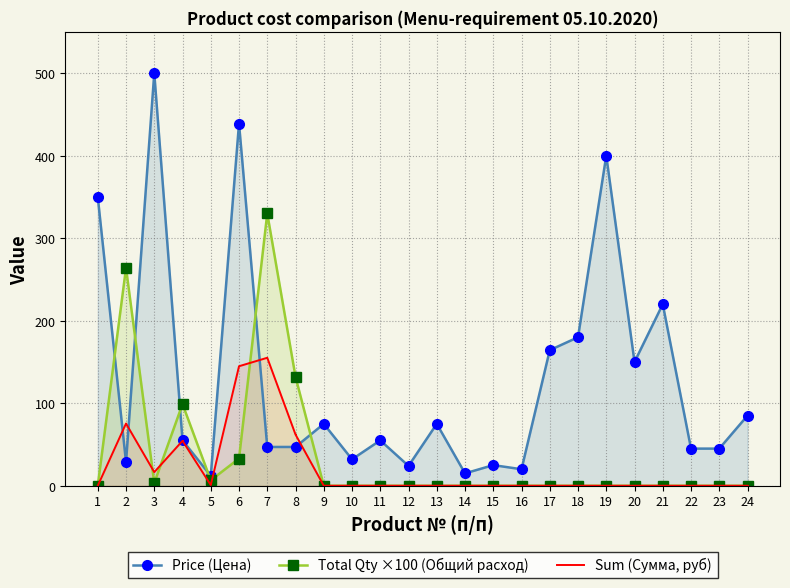

At which label is Total Qty ×100 (Общий расход) closest to 165?

8